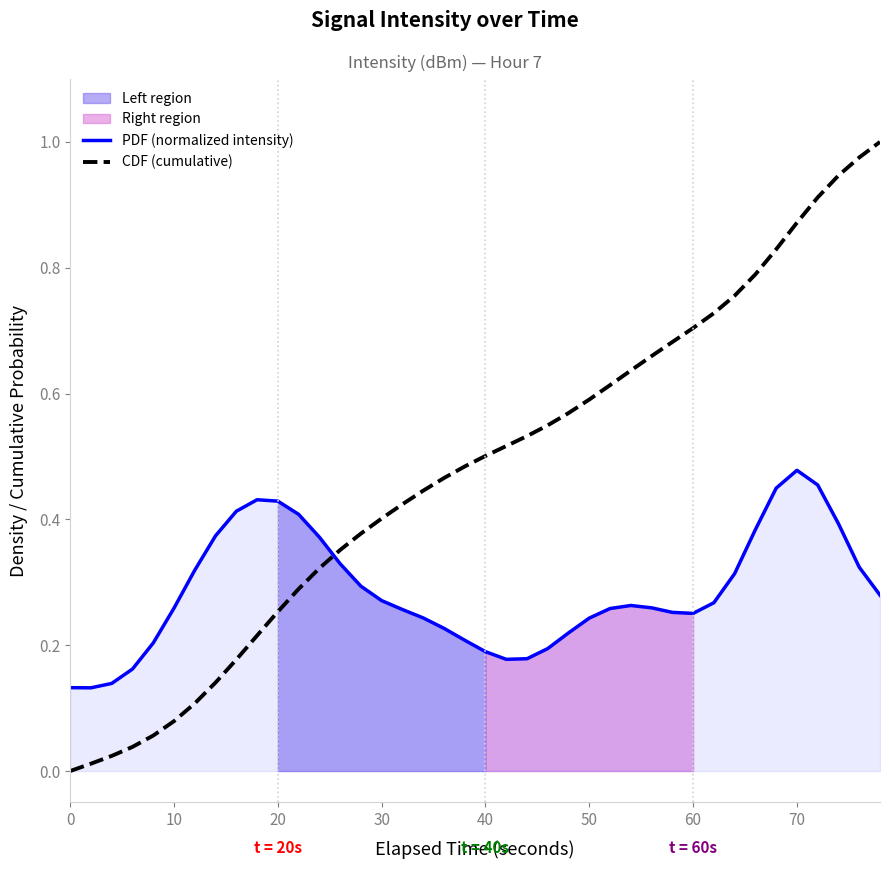

True or false: CDF (cumulative) and PDF (normalized intensity) intersect in this chart.

True